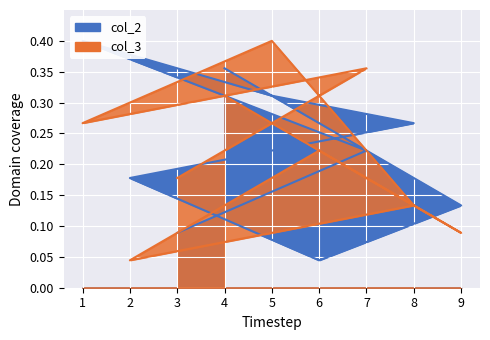

Which series has the largest total across all categories?

col_2